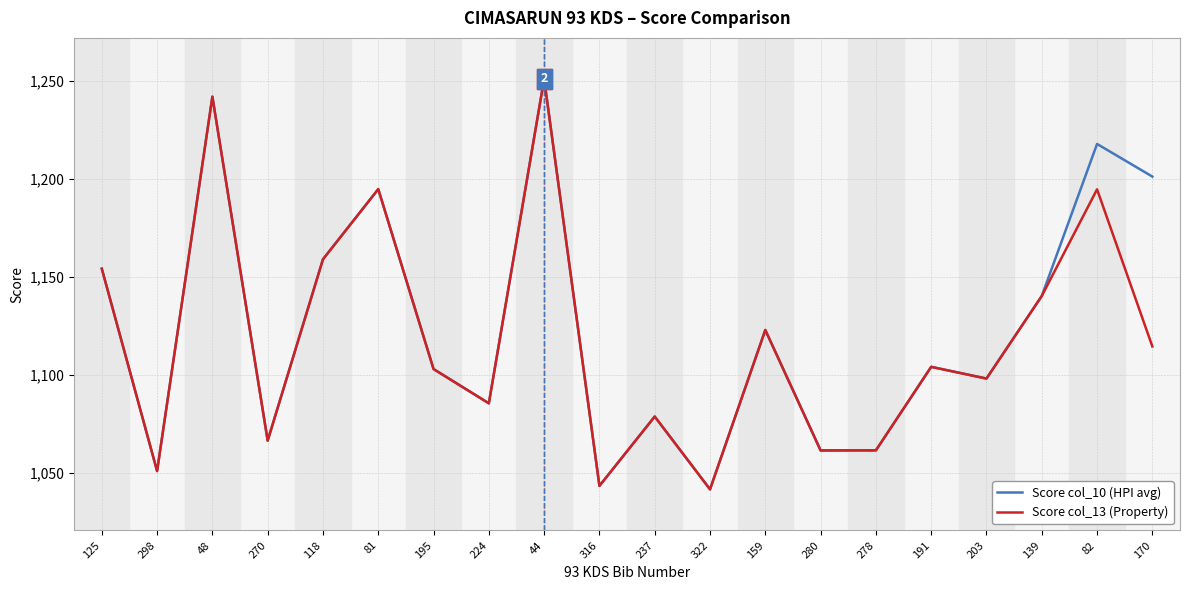

What is the lowest value of the Score col_10 (HPI avg) series?

1041.7